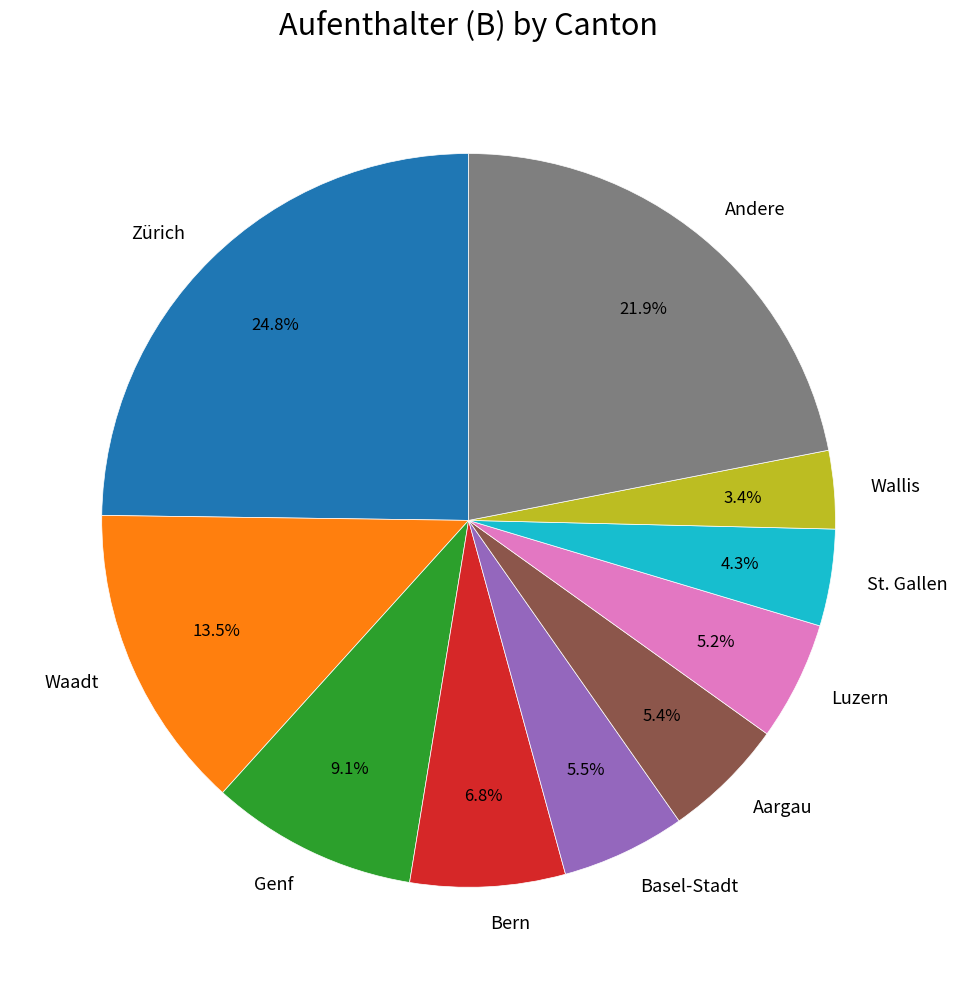

Which slice is the smallest?

Wallis